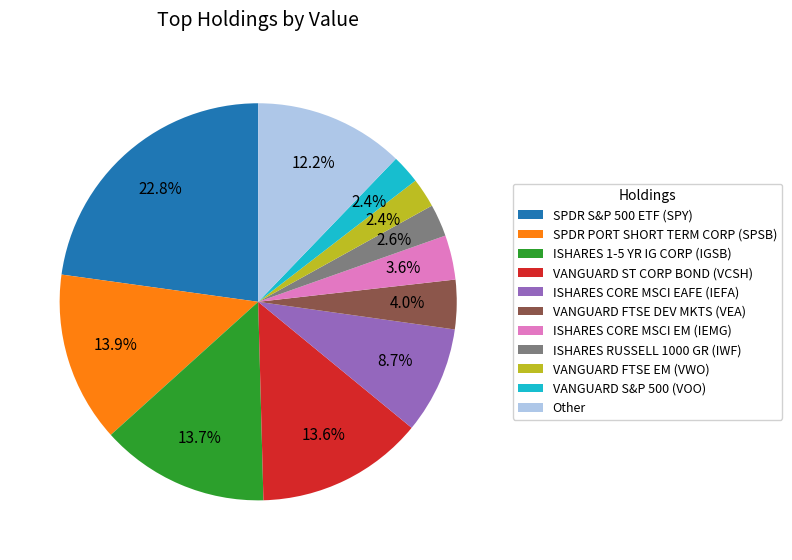

What percentage is NOT represented by VANGUARD FTSE EM (VWO)?

97.6%